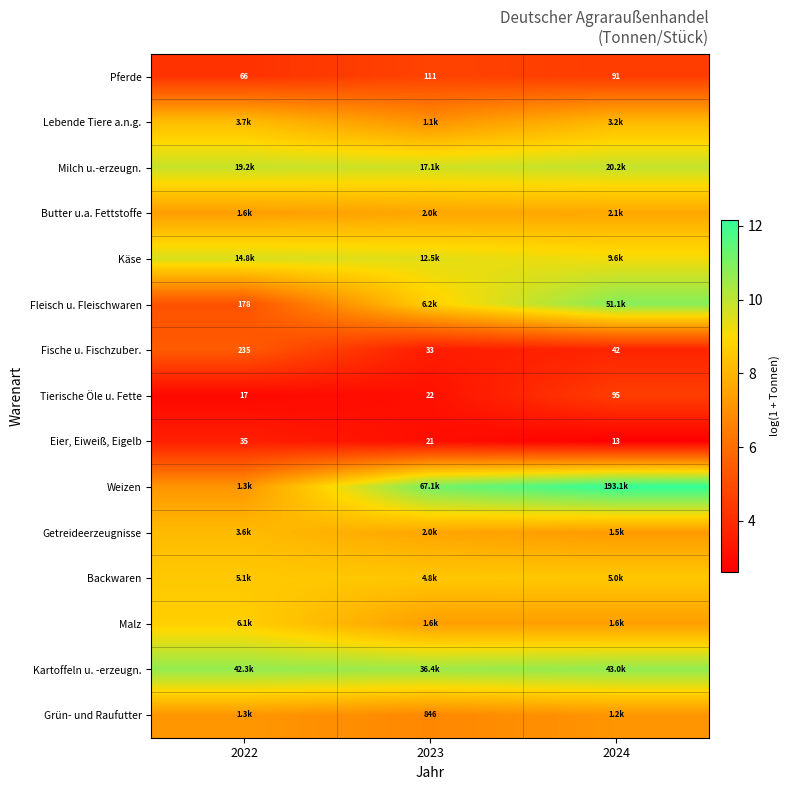

What is the greatest value displayed?

12.2